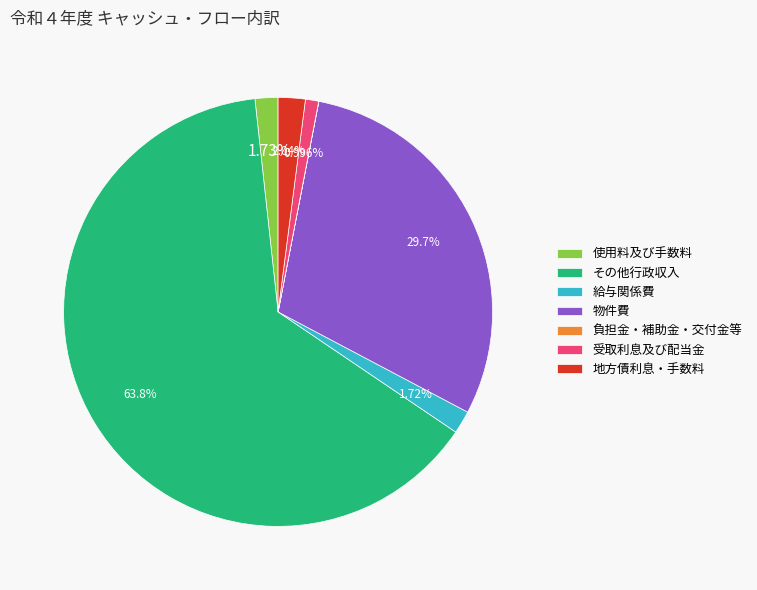

Which slice represents more than half of the pie?

その他行政収入